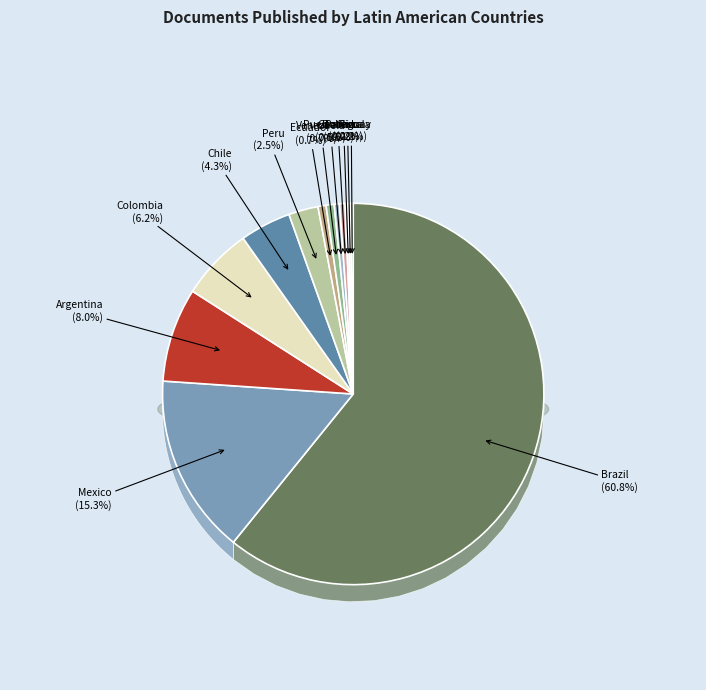

Is there a majority slice in this chart?

Yes